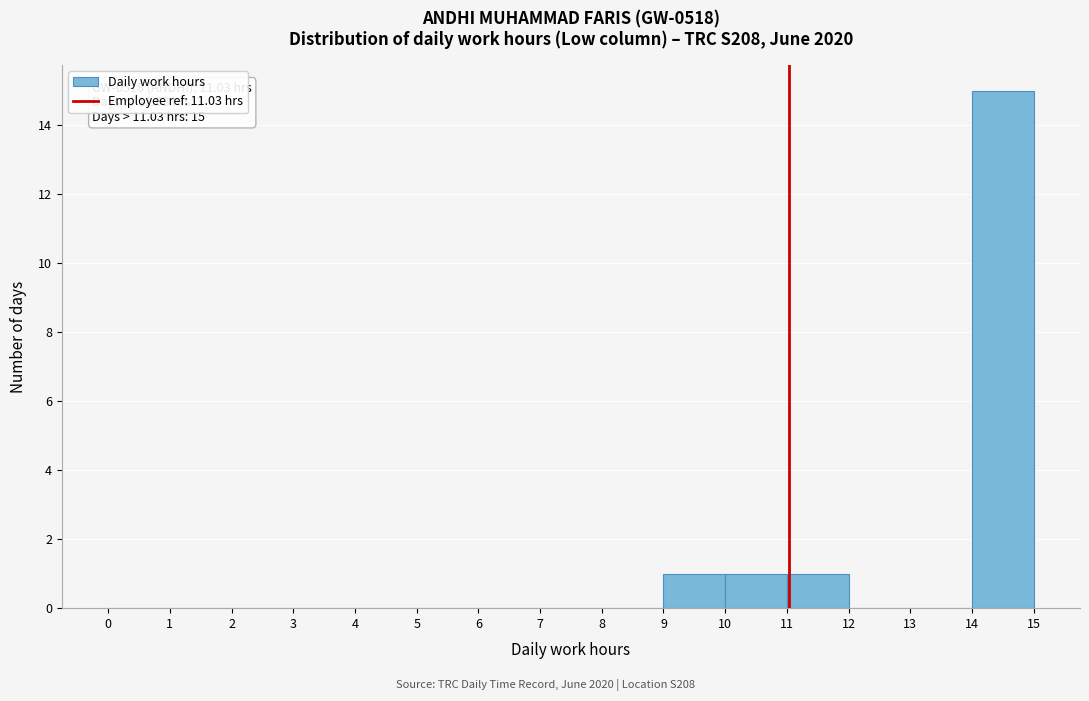

Which range on the x-axis has the tallest bar?

14 to 15